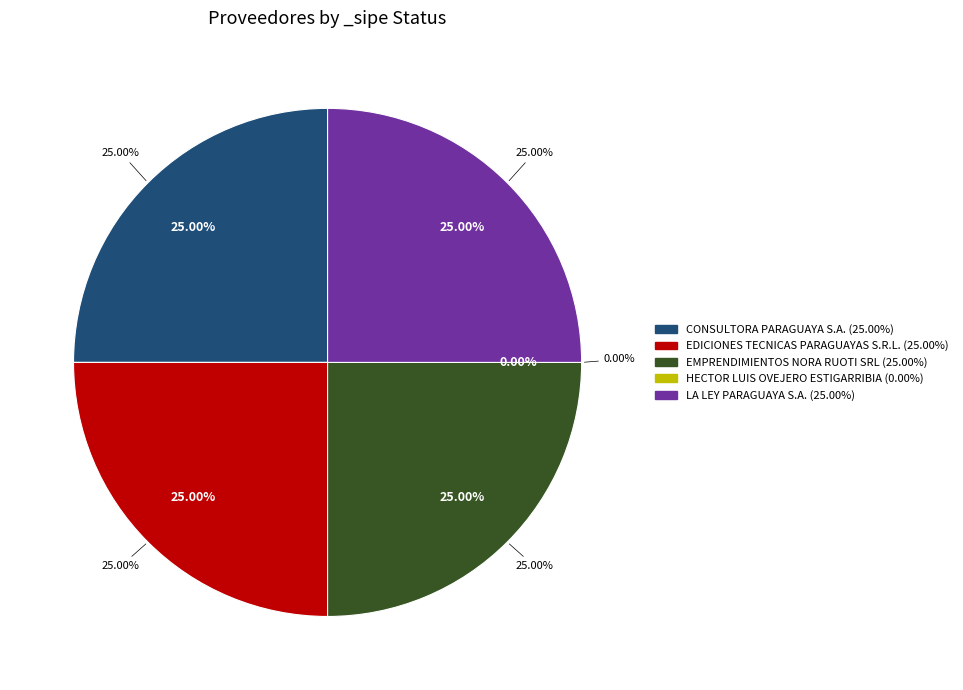

Combined, do CONSULTORA PARAGUAYA S.A. and LA LEY PARAGUAYA S.A. account for over 50%?

No